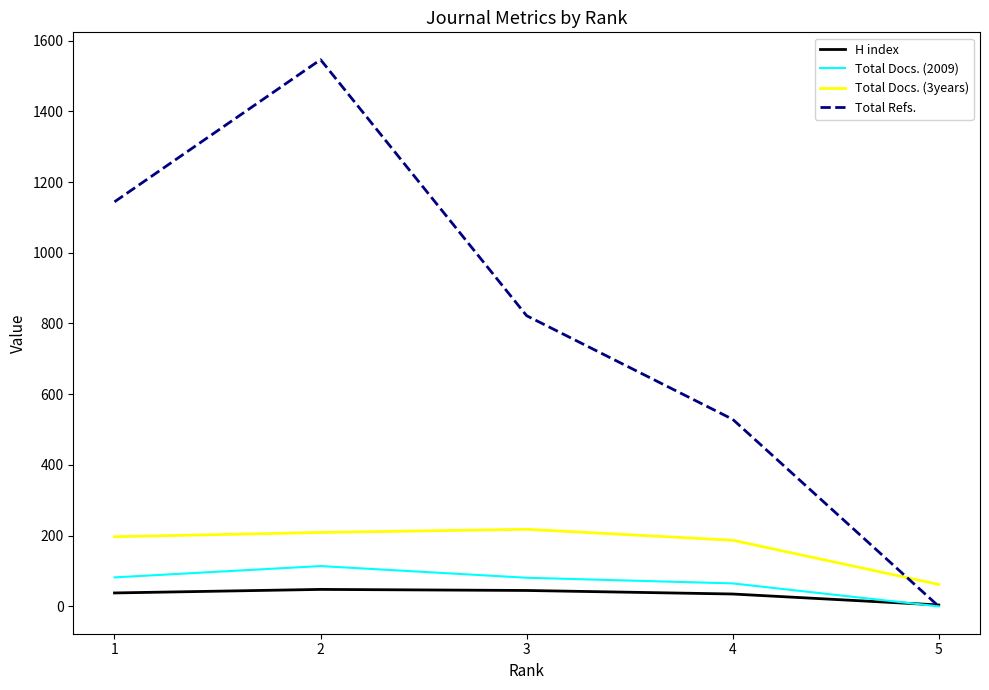

True or false: Total Docs. (2009) and Total Docs. (3years) cross at least once.

False